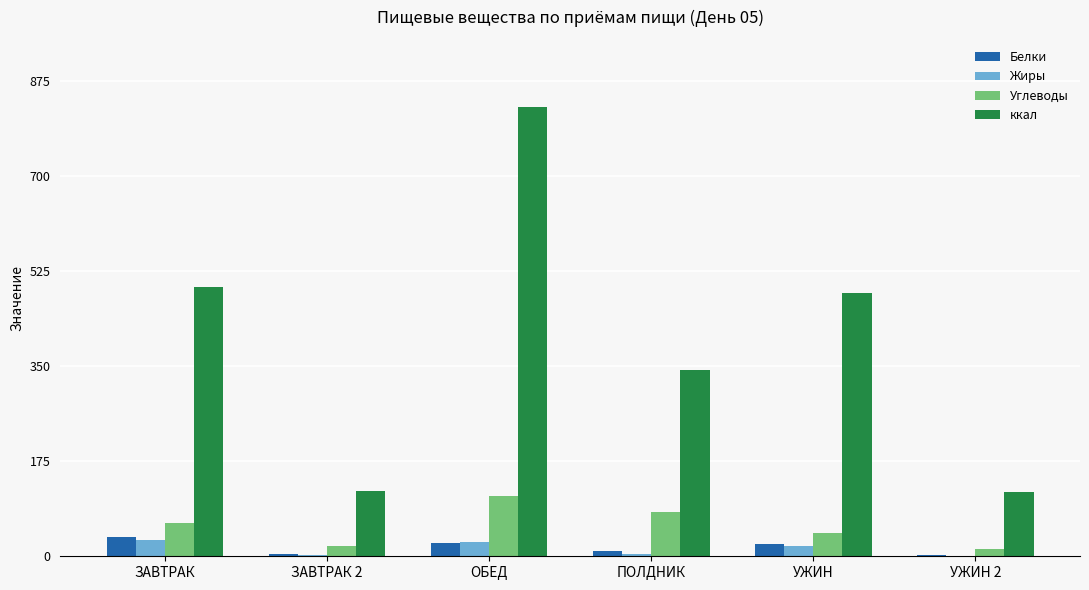

The value of Углеводы at УЖИН is 43.7. True or false?

True